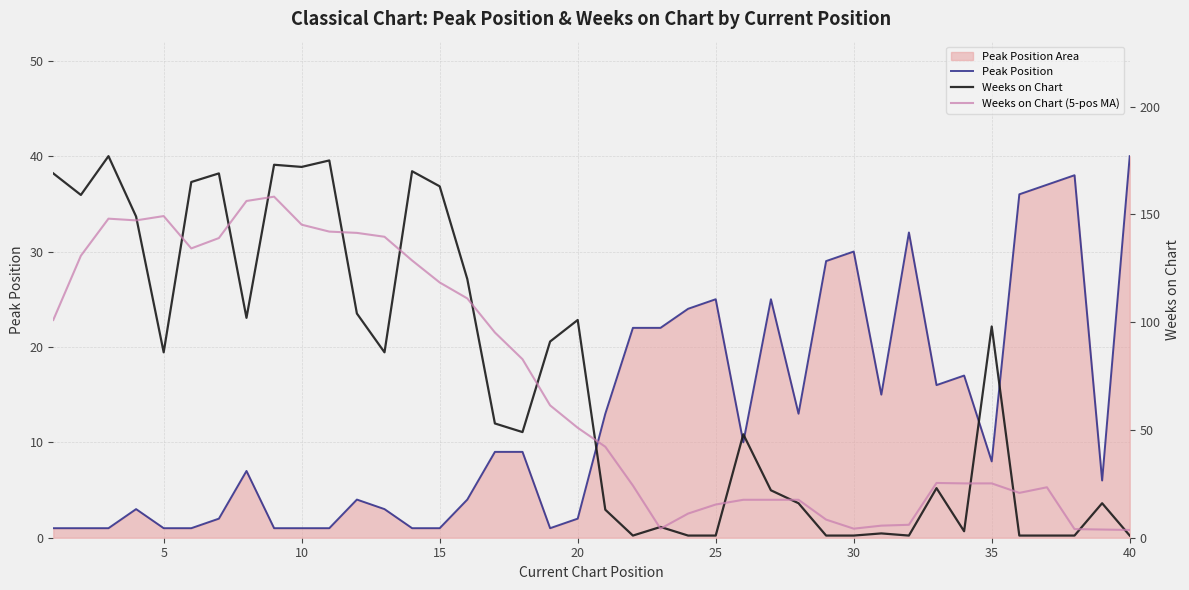

Is this an area chart (filled region under the line)?

No